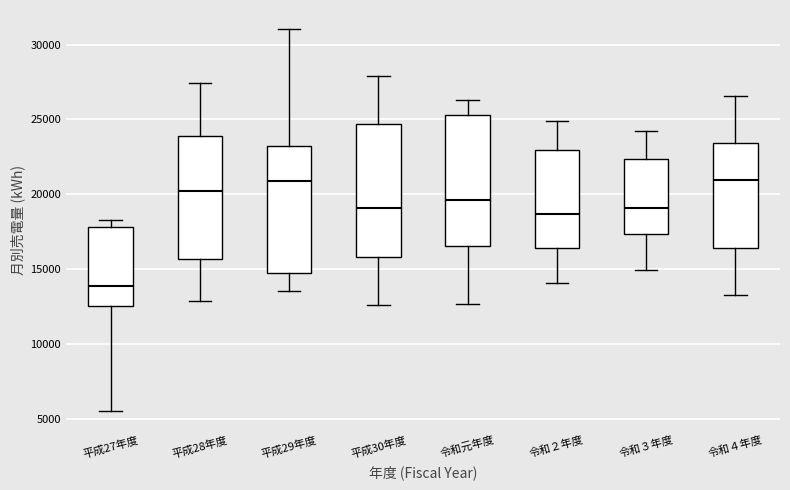

Where does the upper whisker of the box for 令和３年度 end on the y-axis? The values are not printed on the chart, so give them approximately, as read against the axis.

24000